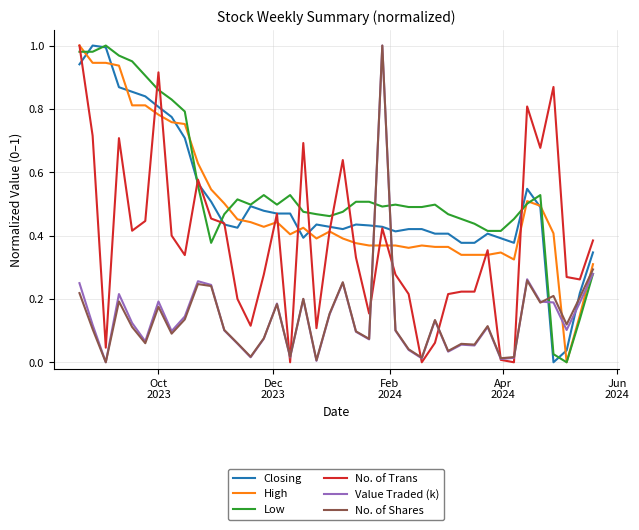

True or false: High and Value Traded (k) cross at least once.

True